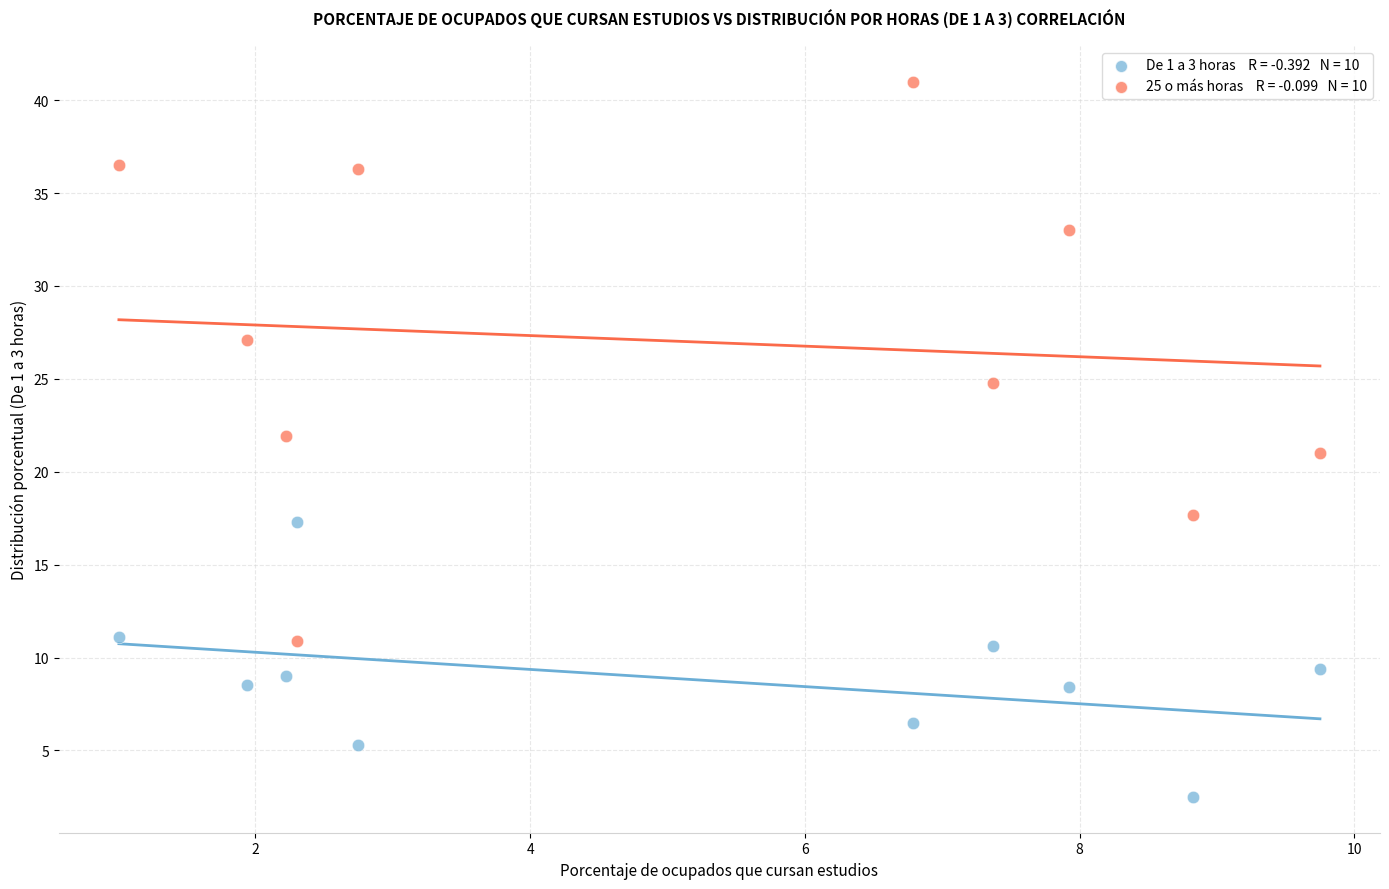

Across all data points, what is the range of X values (max minus min)?

8.7